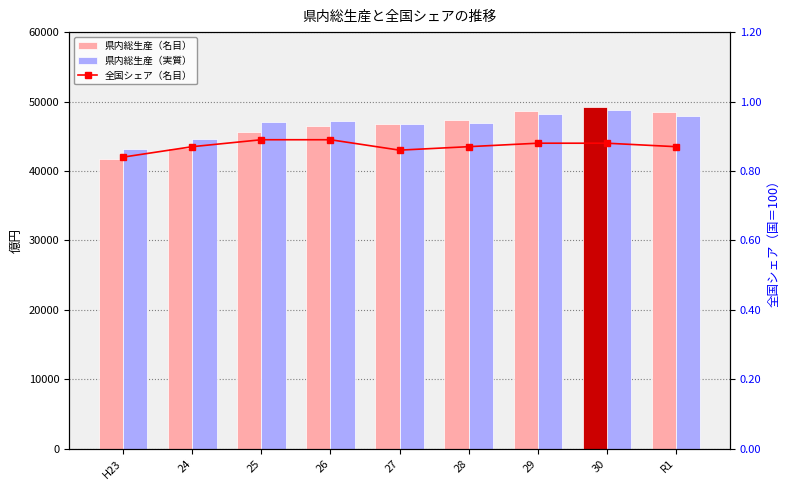

How many series are shown in this chart?

3